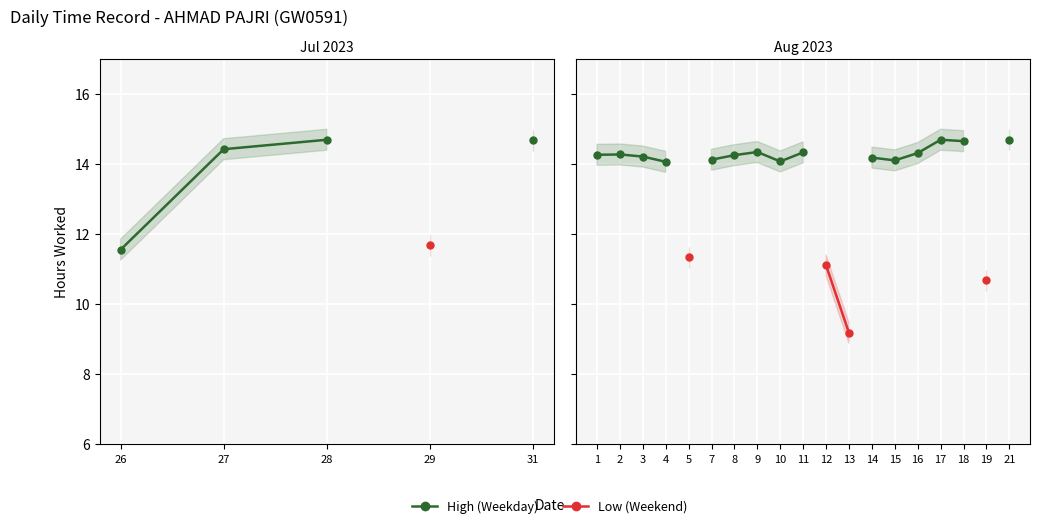

What is the value of the High (Weekday) point at the 2nd from the left?

14.3